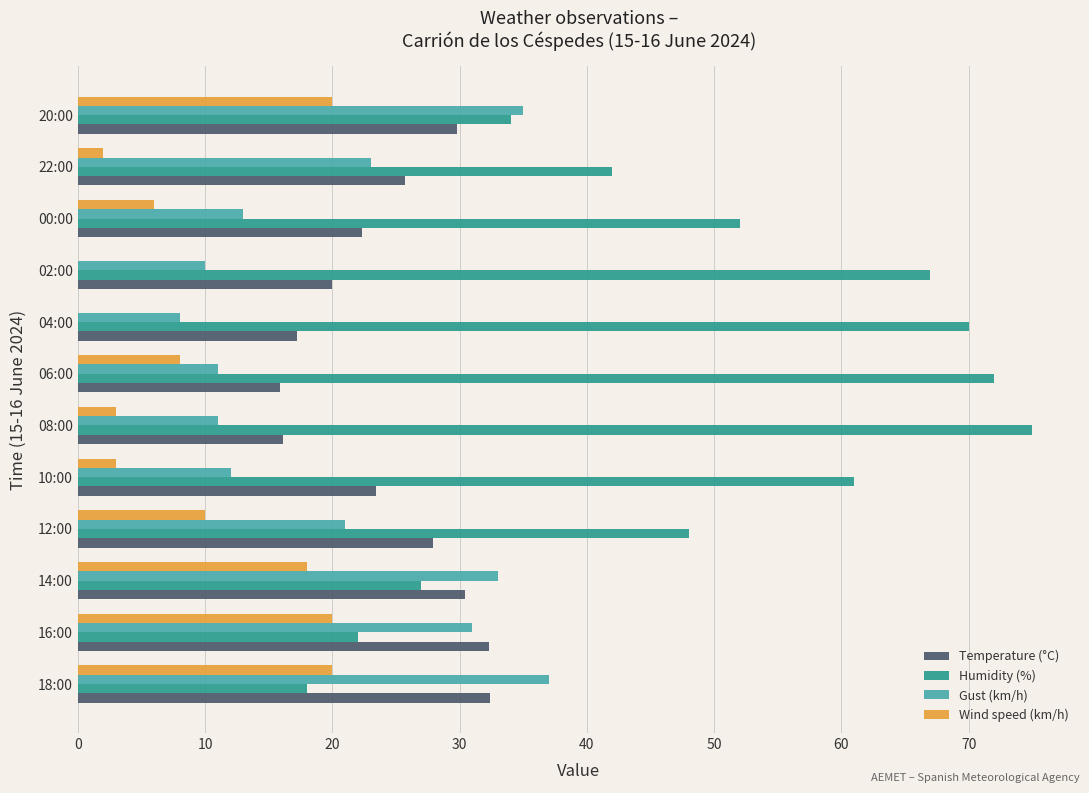

What are all the series names shown in the legend?

Temperature (°C), Humidity (%), Gust (km/h), Wind speed (km/h)